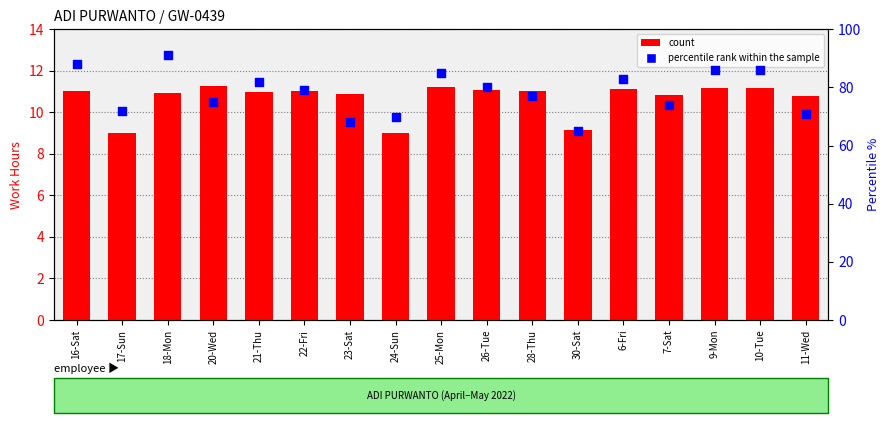

Which series has the largest total across all categories?

percentile rank within the sample